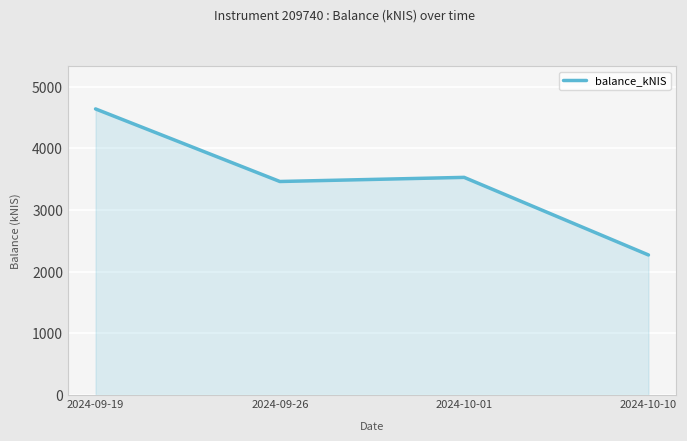

The value at 2024-09-19 is 1356.7. True or false?

False